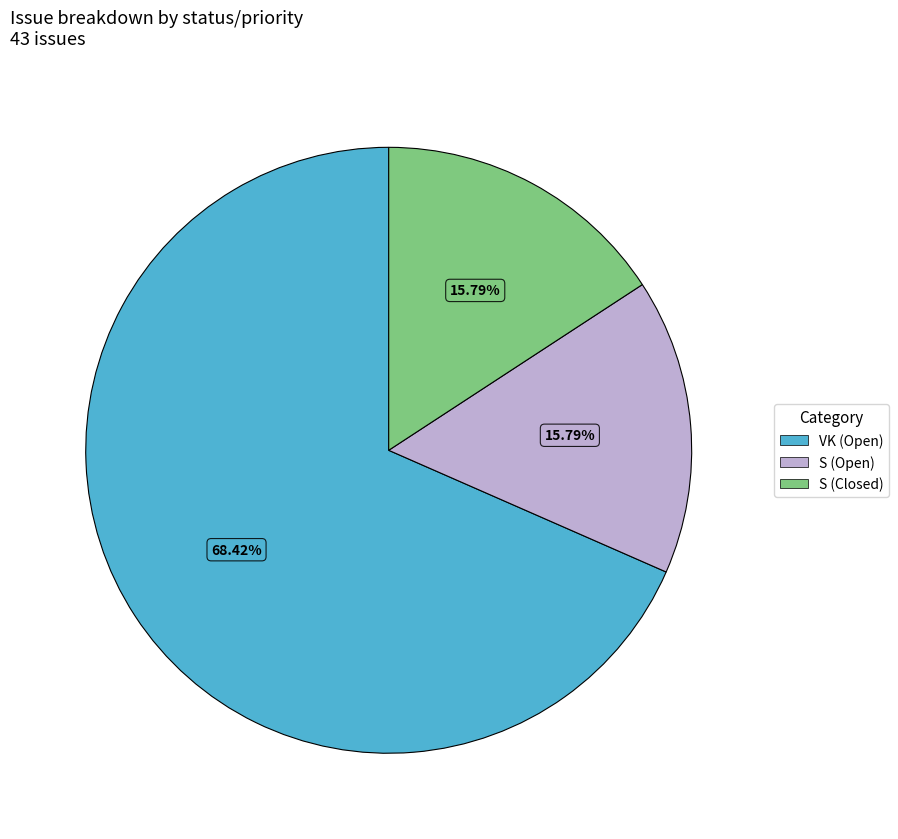

Does any single category account for the majority?

Yes